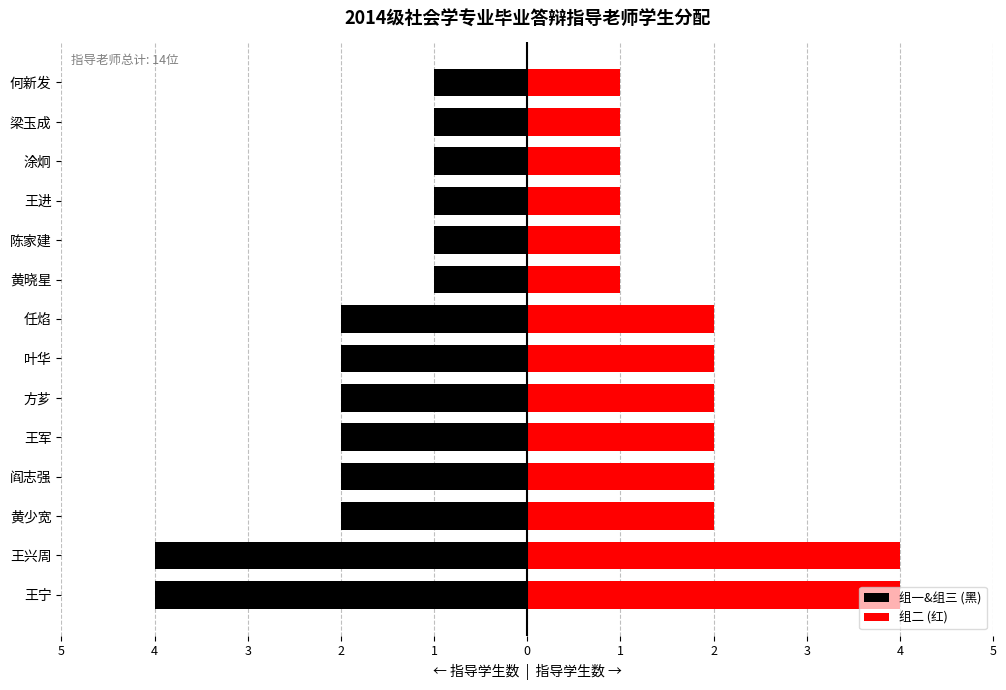

Is it true that 组一&组三 (黑) equals -3 at 任焰?

False